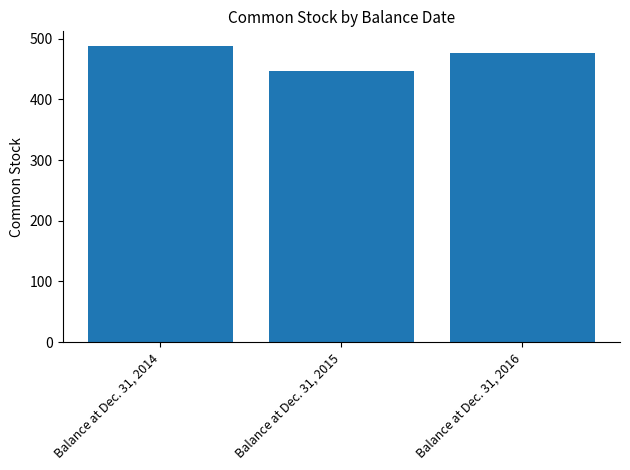

List the labels in order of value, largest first.

Balance at Dec. 31, 2014, Balance at Dec. 31, 2016, Balance at Dec. 31, 2015